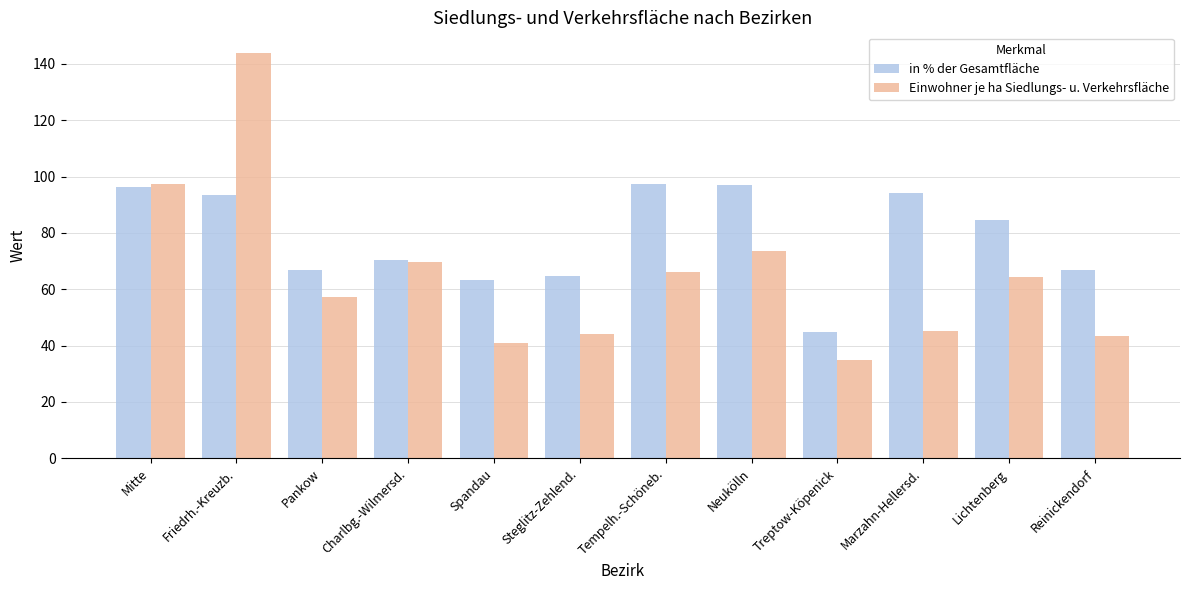

What is the label of the 4th bar from the left?

Charlbg.-Wilmersd.